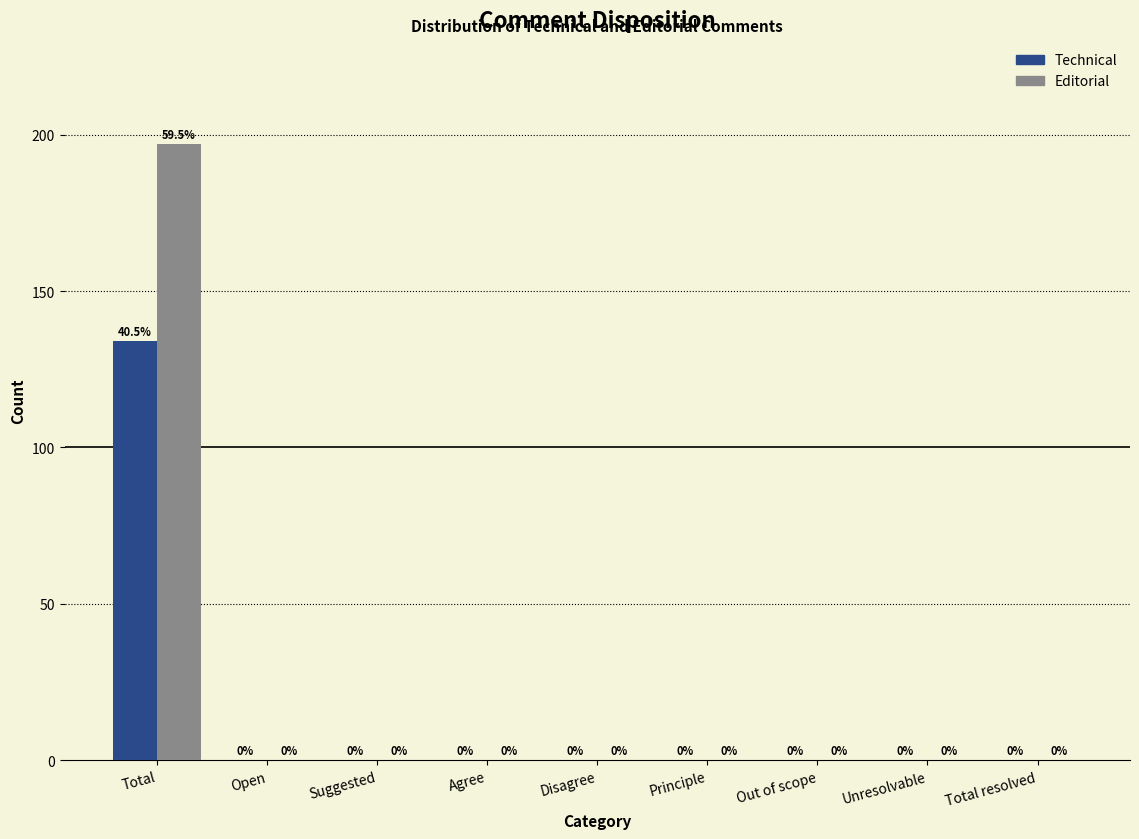

Reading right to left, what are all the values shown in this chart?

Technical: Total resolved=0	Unresolvable=0	Out of scope=0	Principle=0	Disagree=0	Agree=0	Suggested=0	Open=0	Total=134
Editorial: Total resolved=0	Unresolvable=0	Out of scope=0	Principle=0	Disagree=0	Agree=0	Suggested=0	Open=0	Total=197